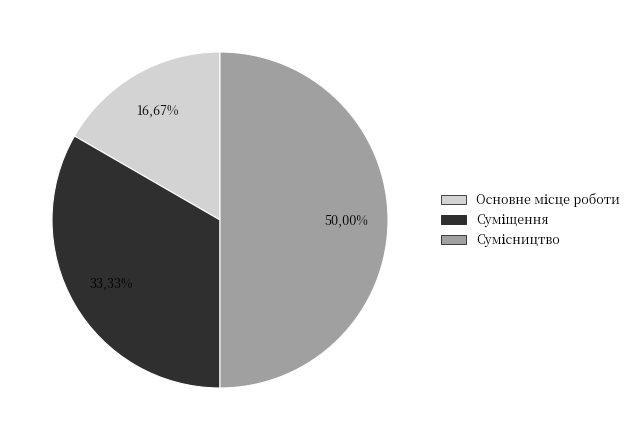

What percentage do Сумісництво and Основне місце роботи together represent?

66.7%